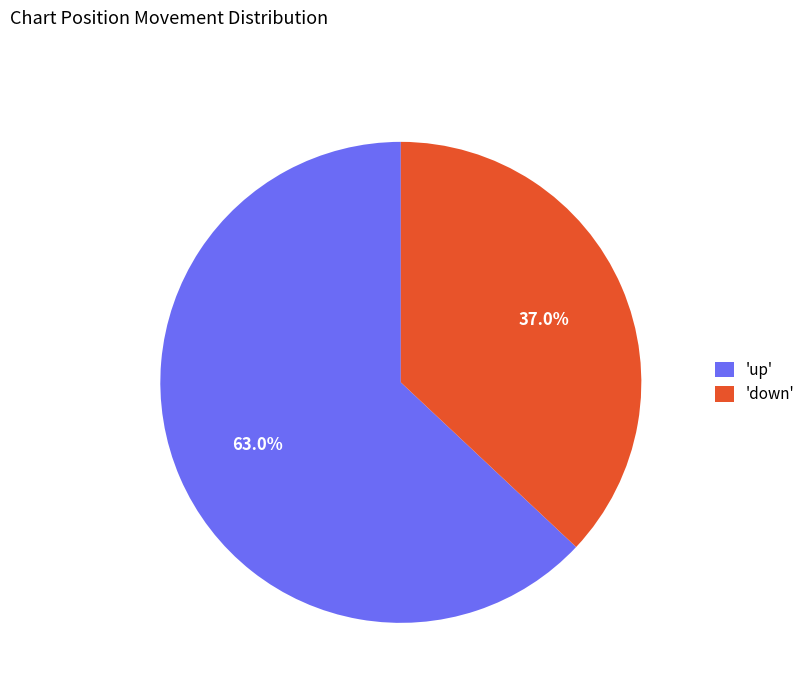

To the nearest percent, what is the average slice percentage?

50%